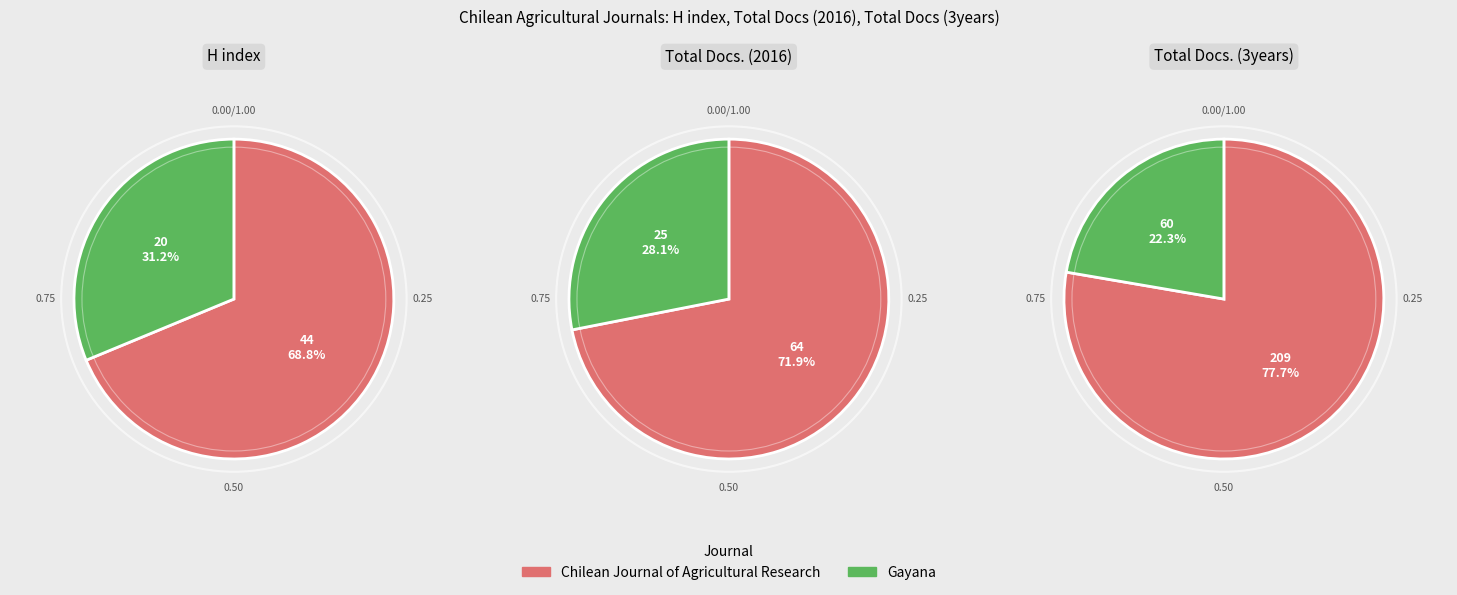

Combined, do Chilean Journal of Agricultural Research and Gayana account for over 50%?

Yes